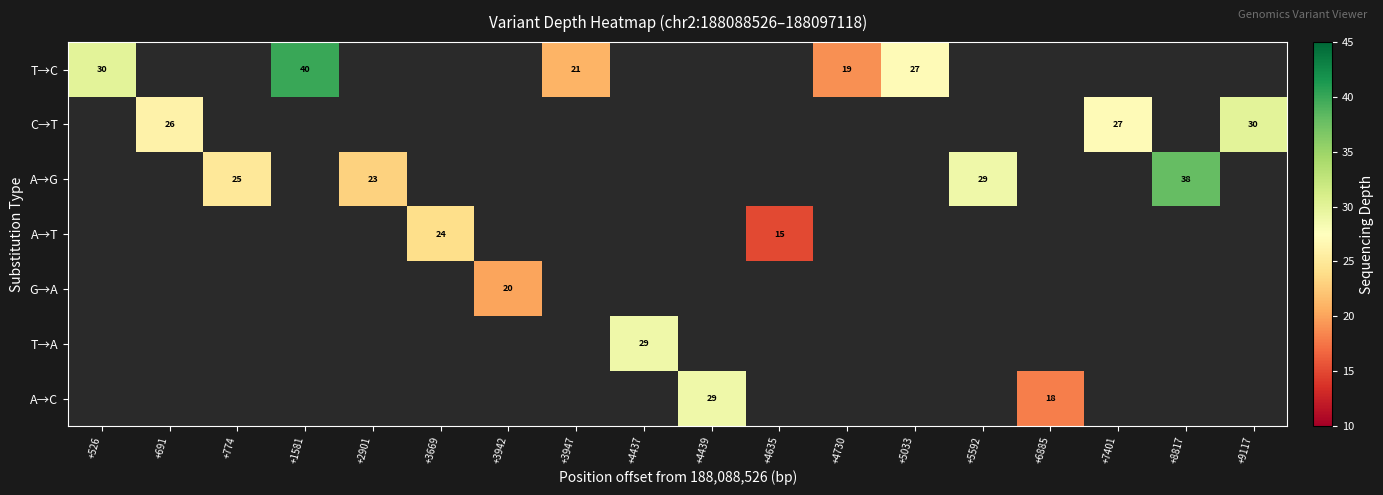

Between +774 and +526, which is larger?

+526